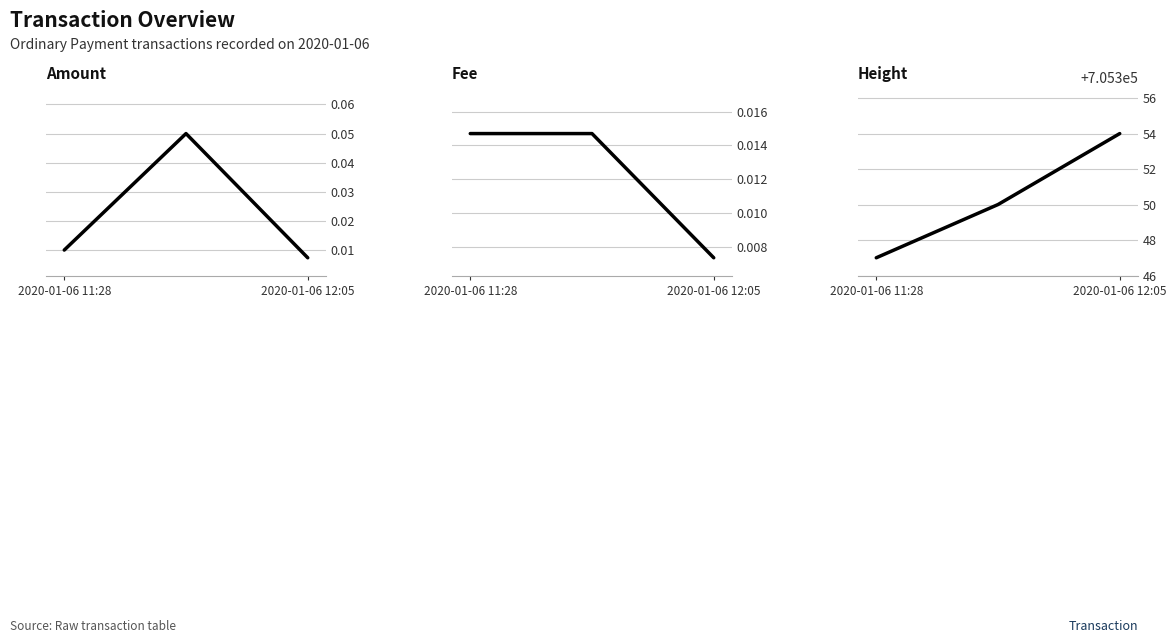

Where is Amount nearest to the value 0?

2020-01-06 12:05